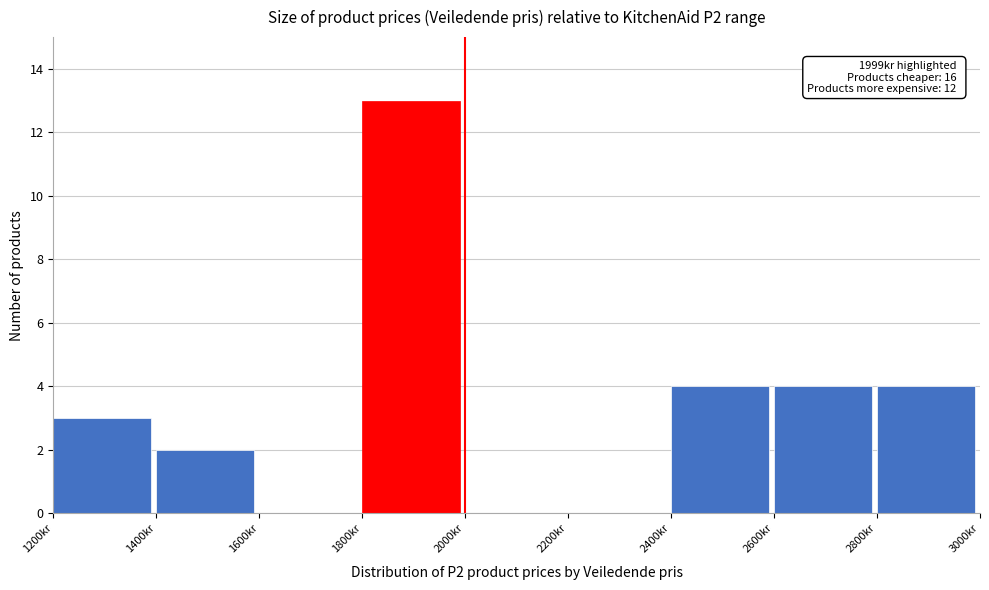

Which range on the x-axis has the tallest bar?

1800 to 2000